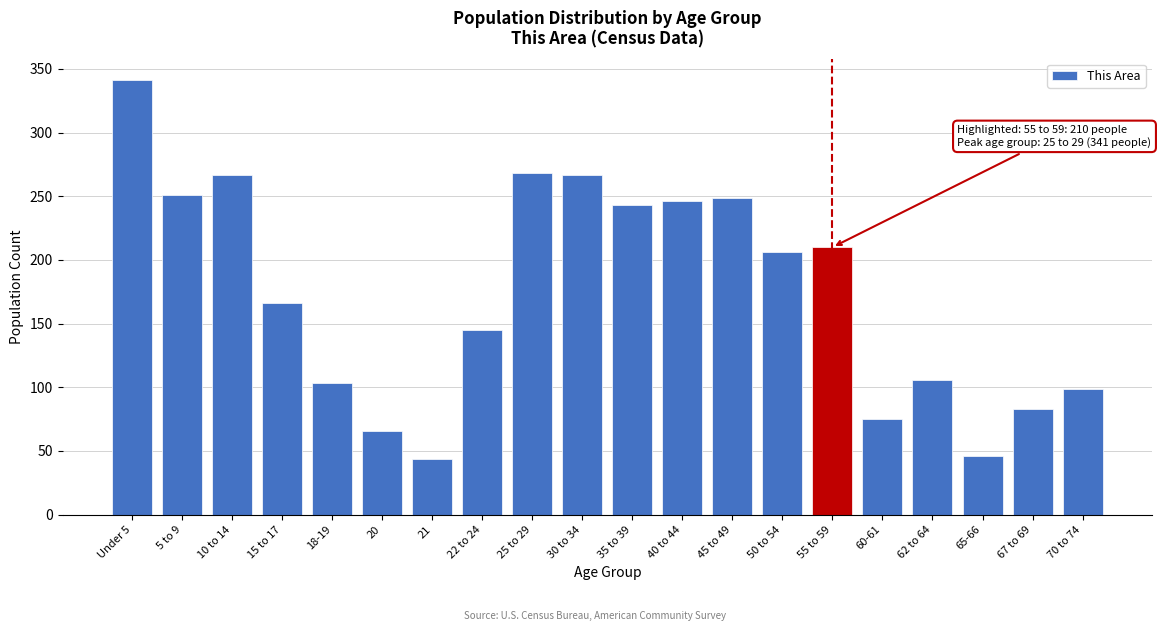

What is the label of the 7th bar from the right?

50 to 54